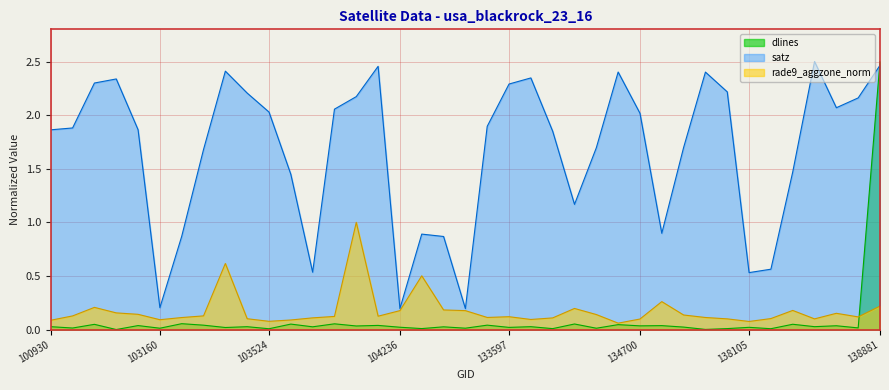

Is the value of rade9_aggzone_norm at 103524 greater than the value of satz at 103524?

No